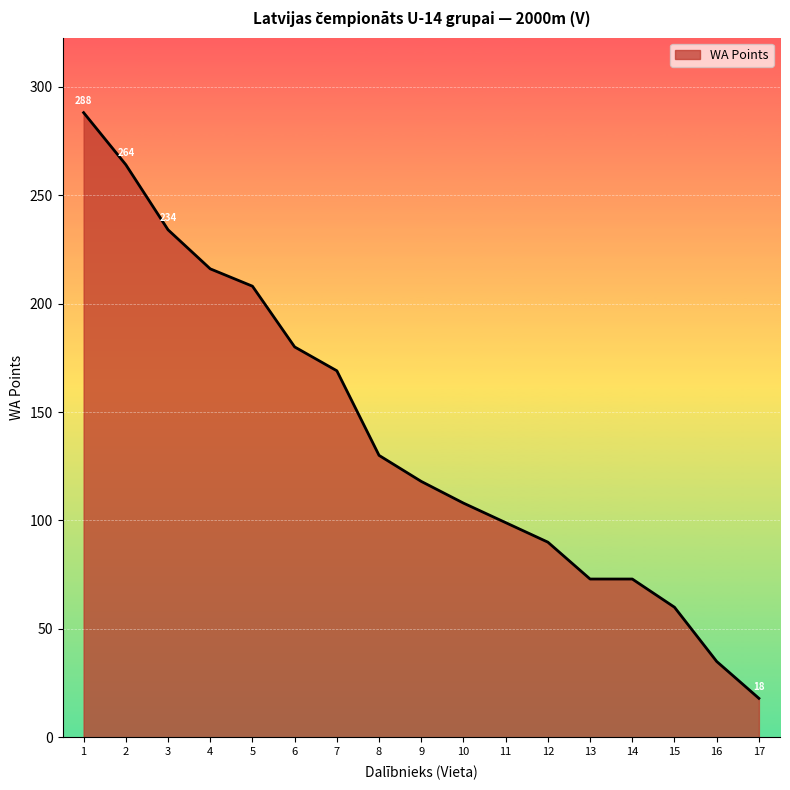

What is the change in value from 13 to 16?

-38